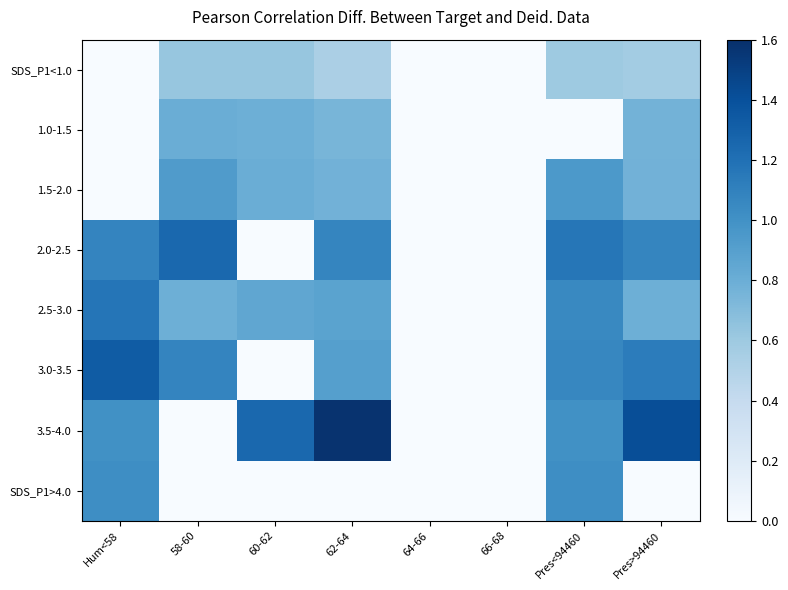

Which series has the largest range (max minus min)?

3.5-4.0